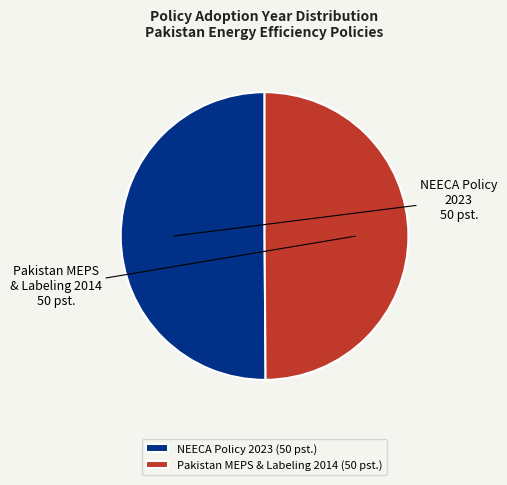

Combined, do Pakistan MEPS & Labeling 2014 (50 pst.) and NEECA Policy 2023 (50 pst.) account for over 50%?

Yes